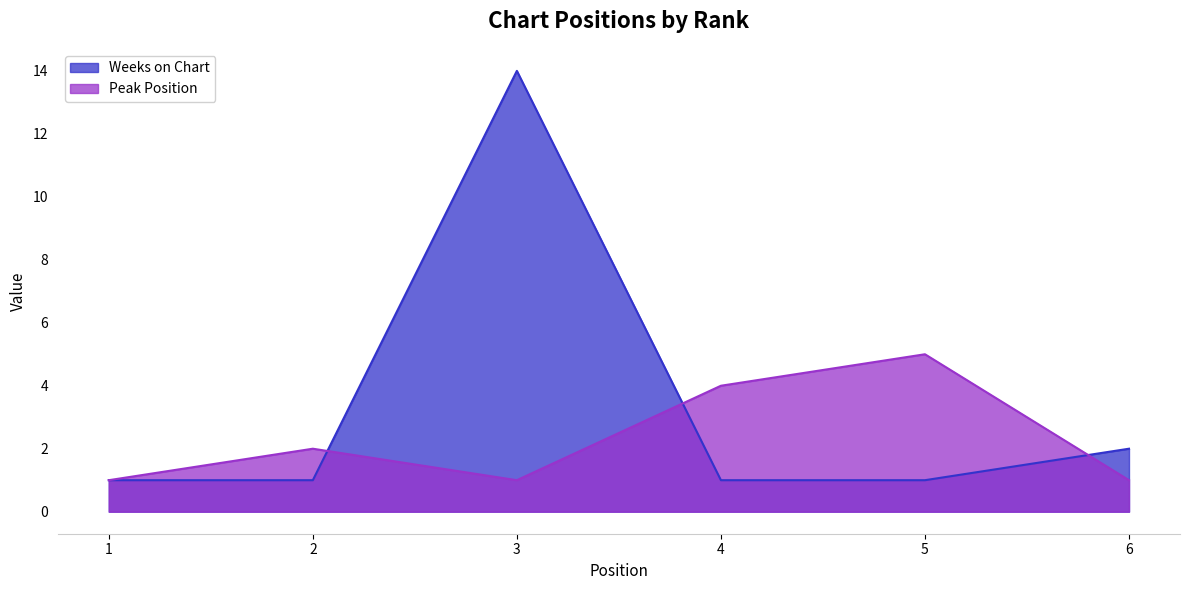

How many lines are shown in the chart?

2